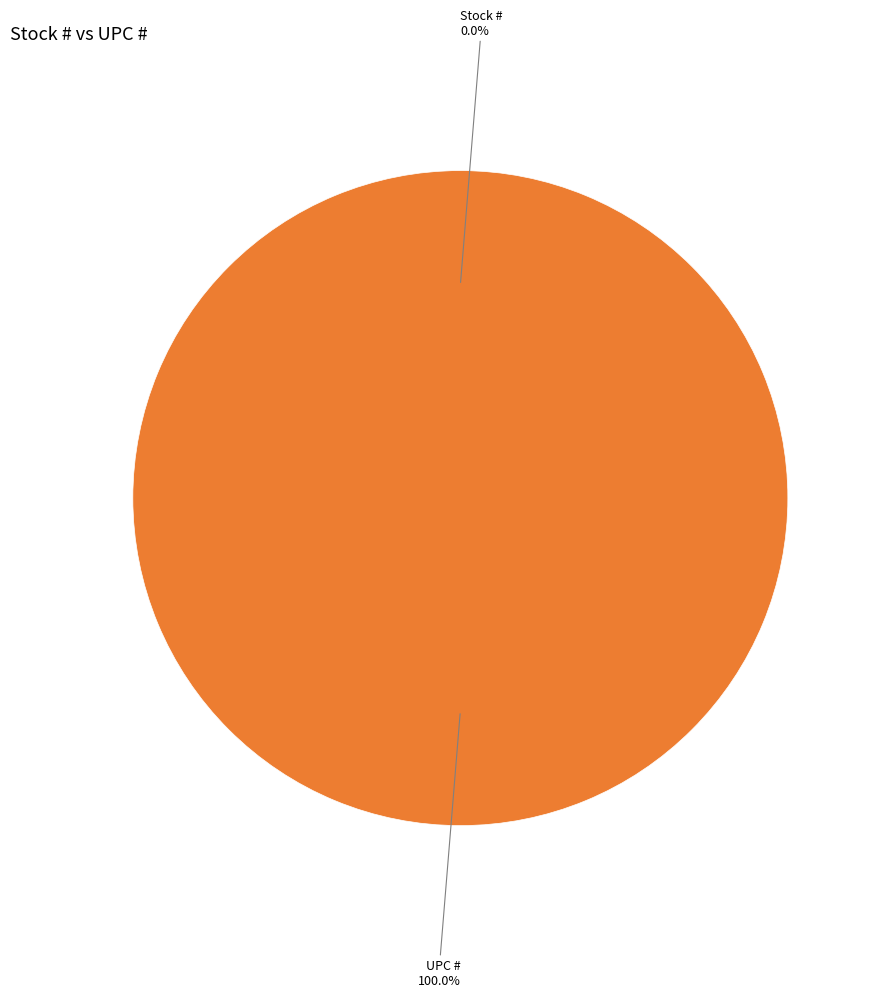

To the nearest percent, what is the difference between the largest and smallest slice percentages?

100%